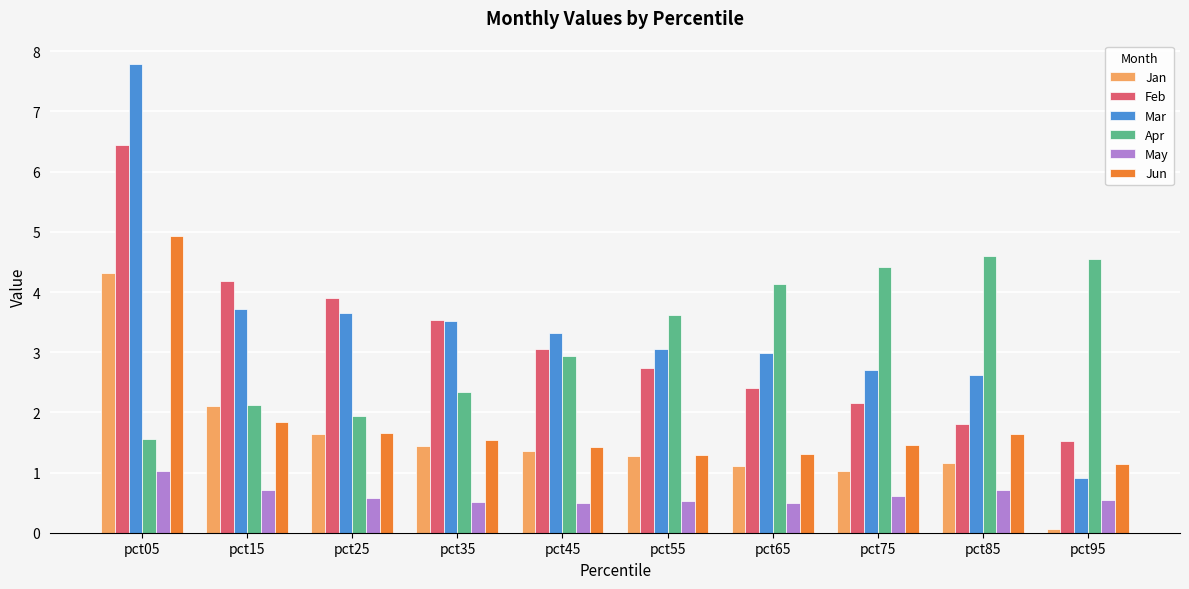

At which category is the sum across all series the highest?

pct05